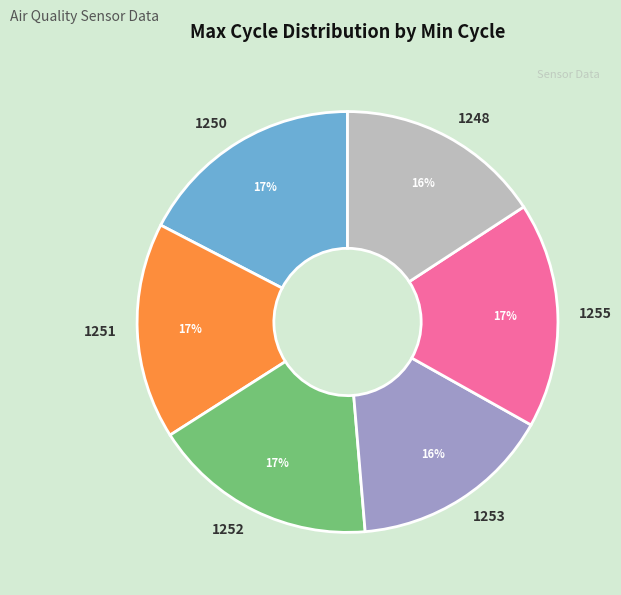

Approximately how many times larger is the value at 1253 compared to 1250?

0.9